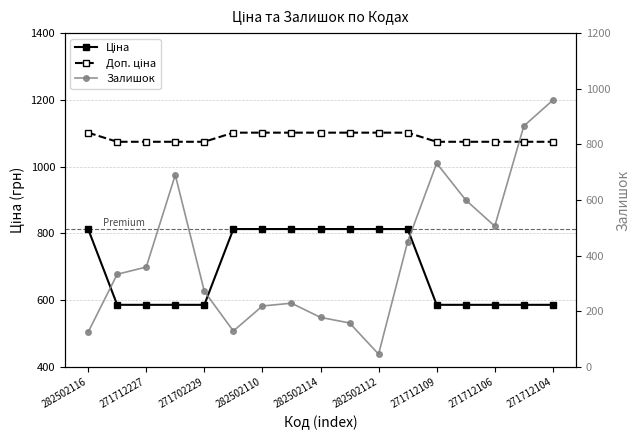

Is the value of Залишок at 271712227 greater than the value of Доп. ціна at 271712106?

No